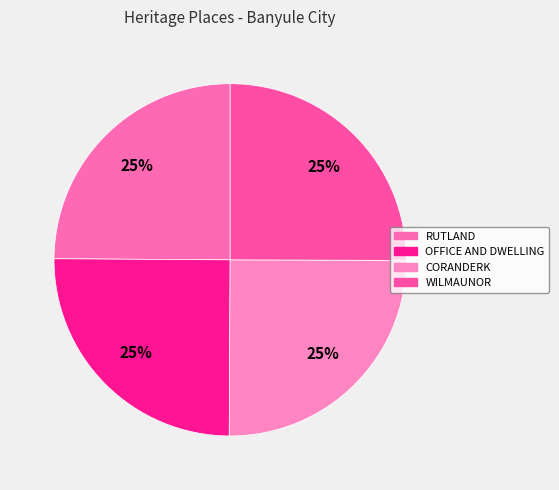

To the nearest percent, what is the average slice percentage?

25%